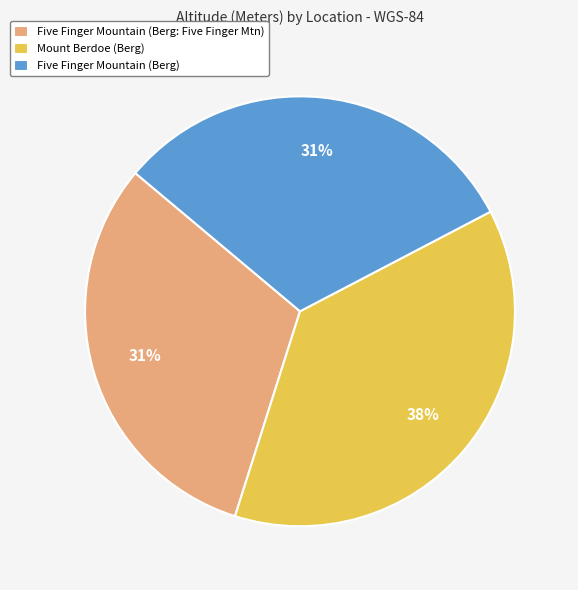

To the nearest percent, what percentage of the pie is Mount Berdoe (Berg)?

38%